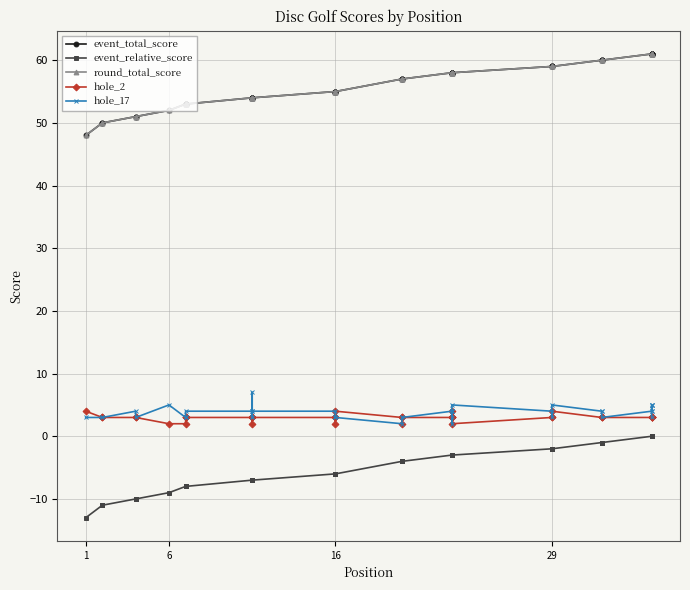

True or false: hole_2 and event_relative_score intersect in this chart.

False